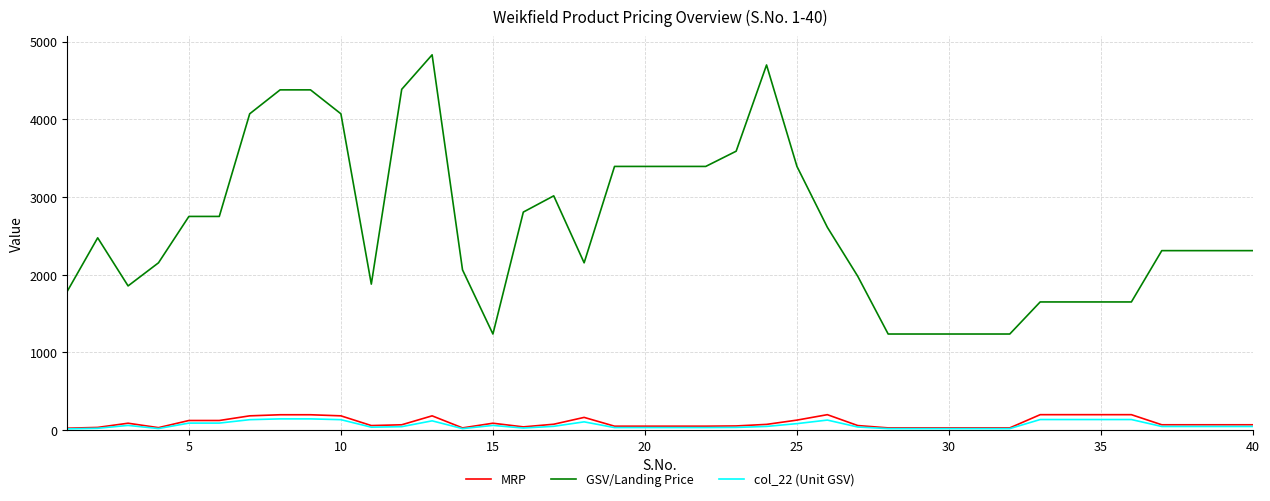

Which series has the largest total across all categories?

GSV/Landing Price